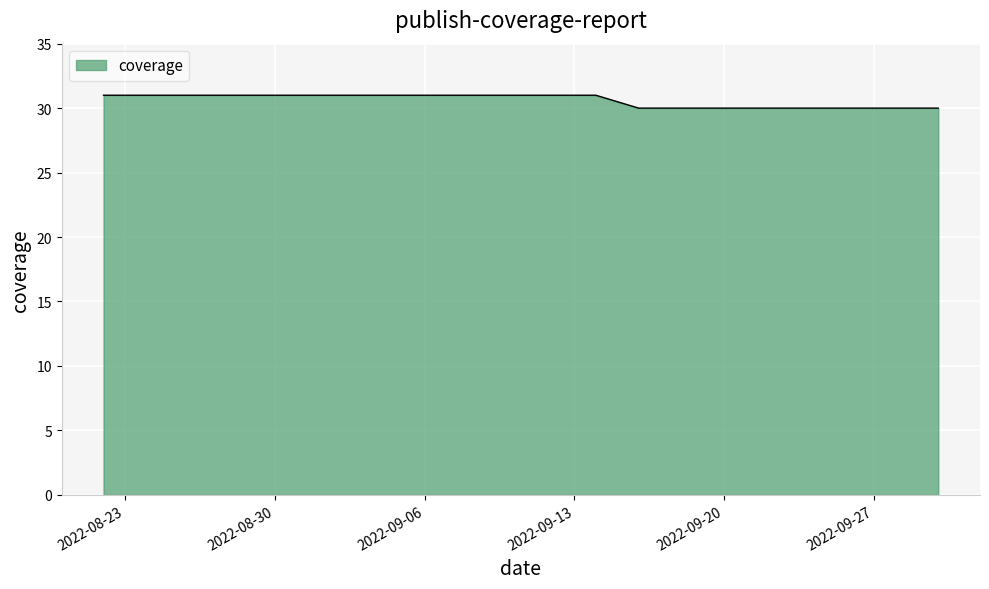

What is the minimum value shown in the chart?

30